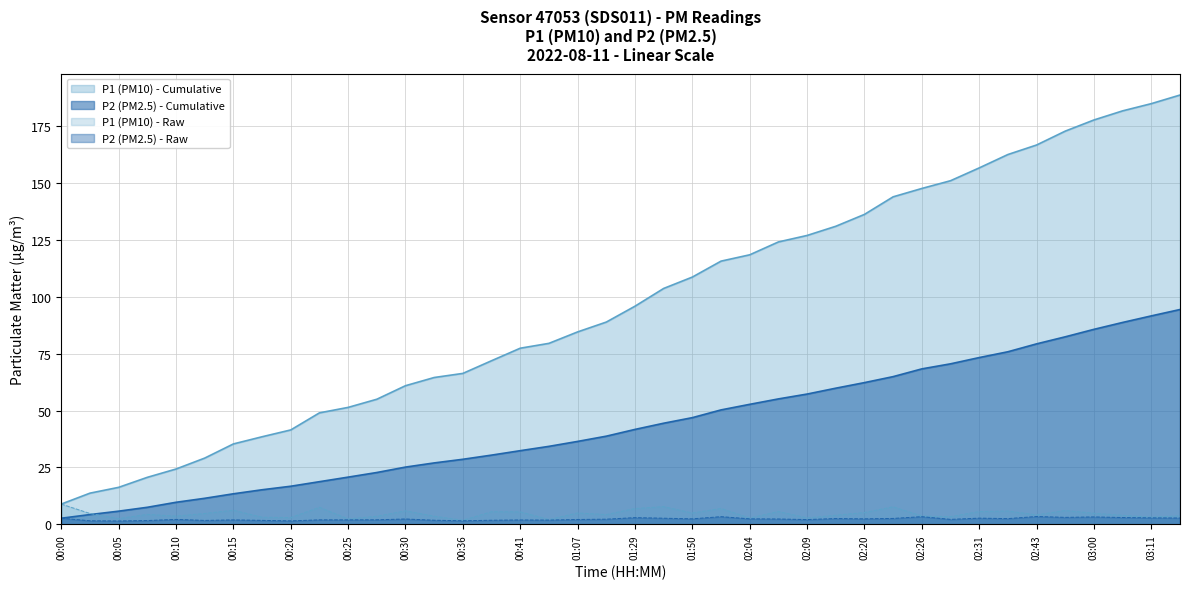

How many lines are shown in the chart?

4